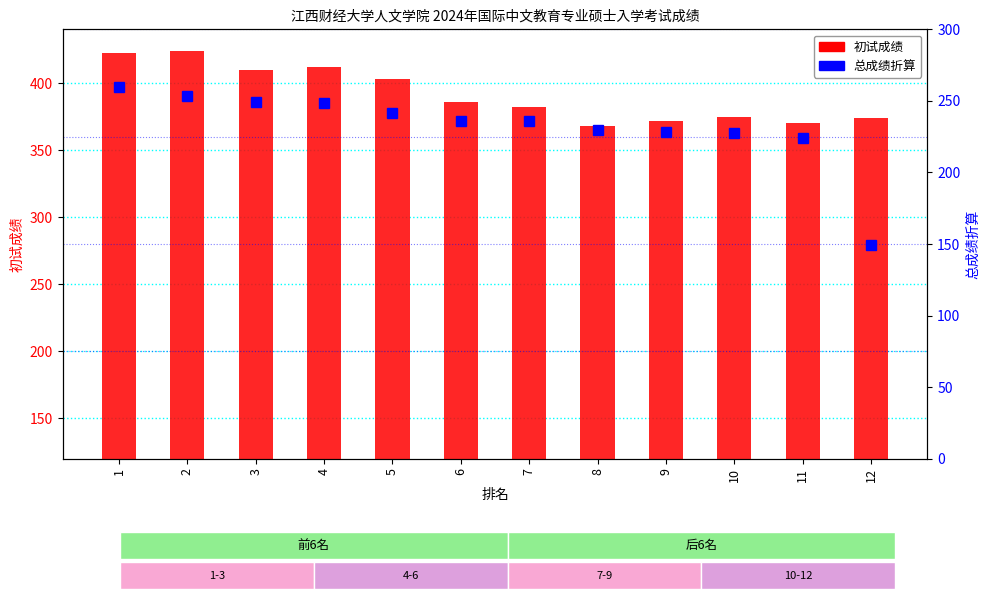

What is the sum of the 初试成绩 values at 3 and 11?

780.0